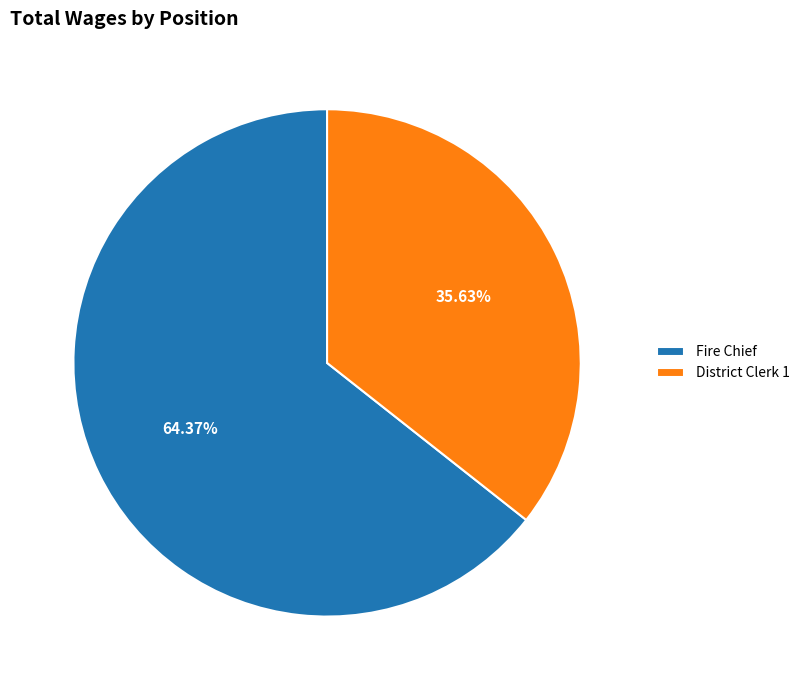

What is the total percentage of District Clerk 1 and Fire Chief?

100.0%